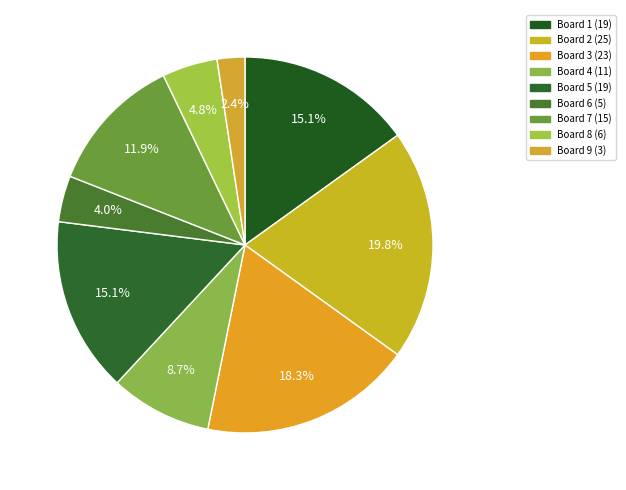

How many slices are in this pie chart?

9